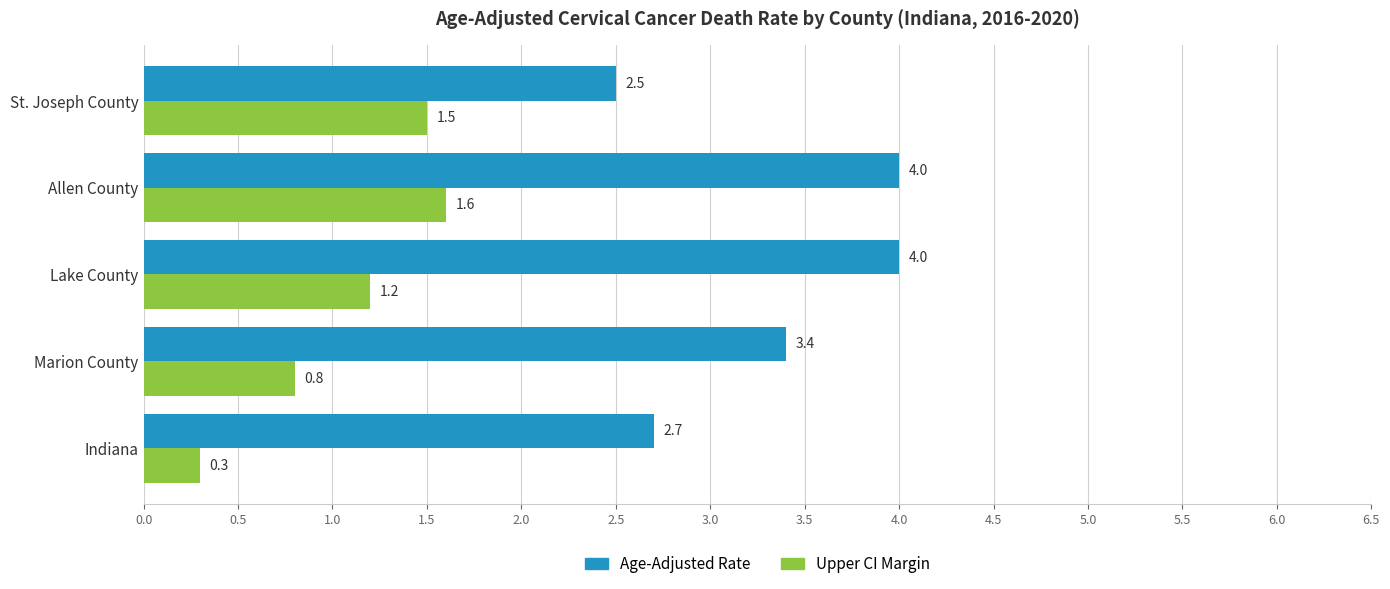

The value of Age-Adjusted Rate at St. Joseph County is 2.5. True or false?

True